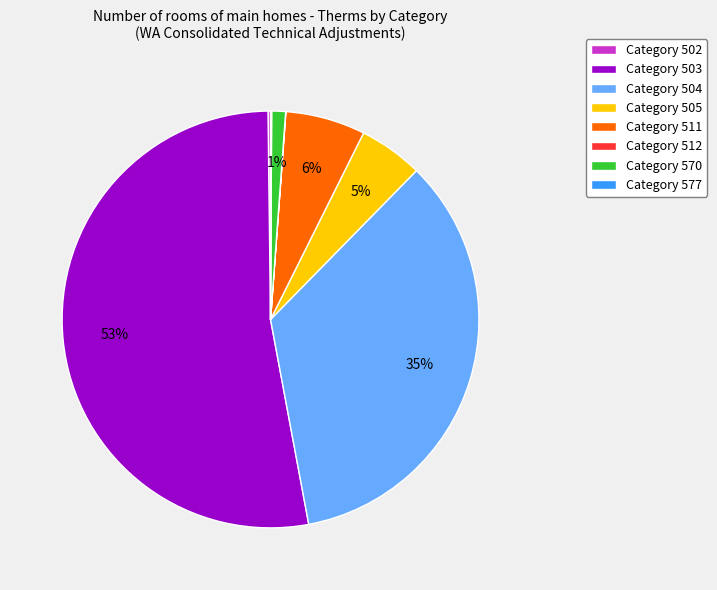

To the nearest percent, what portion does Category 503 represent?

53%